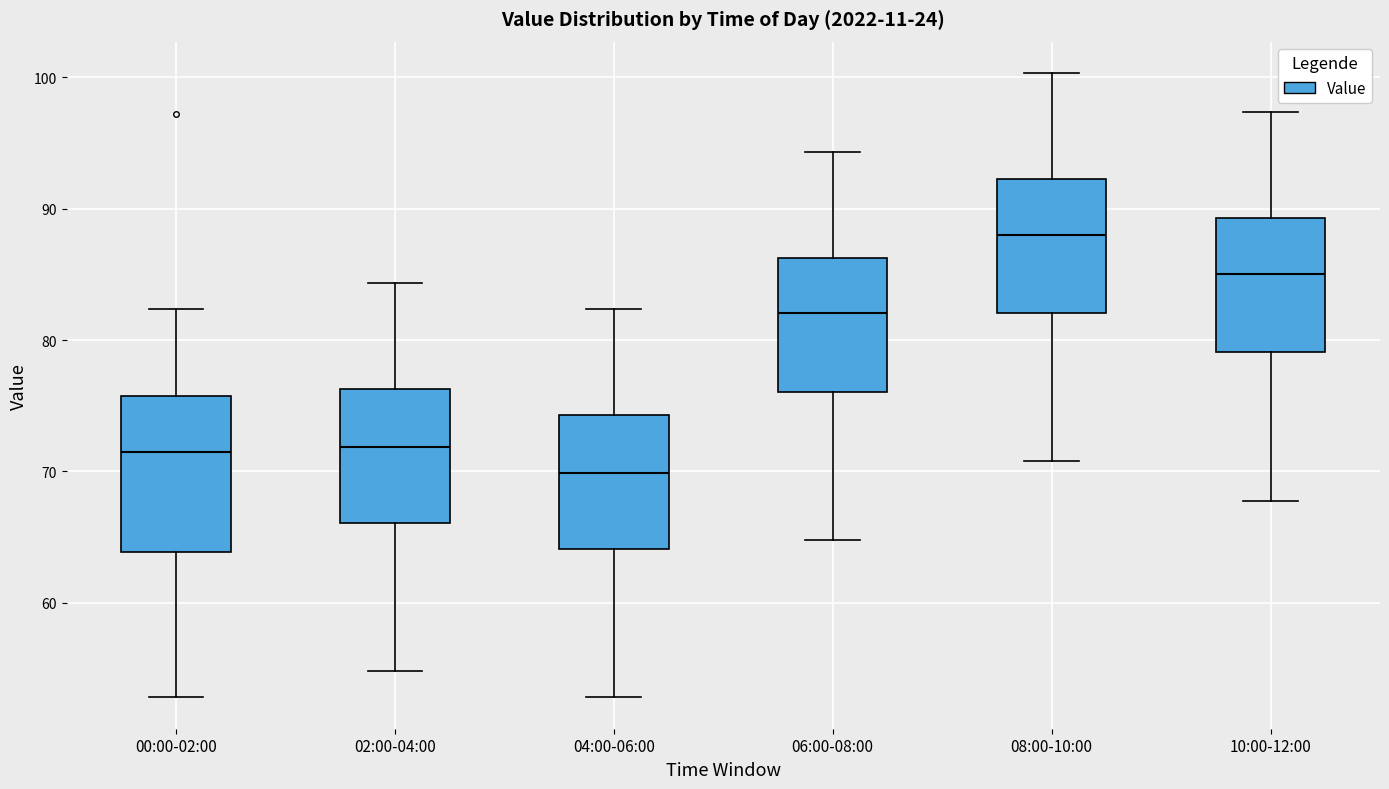

Reading left to right, transcribe this box plot: for each box, give where its median line is, the range the box spans, and where its two whiskers end, as read against the y-axis. The values are not printed on the chart, so give them approximately, as read against the axis.

00:00-02:00: median 72, box 64 to 76, whiskers 53 to 82
02:00-04:00: median 72, box 66 to 76, whiskers 55 to 84
04:00-06:00: median 70, box 64 to 74, whiskers 53 to 82
06:00-08:00: median 82, box 76 to 86, whiskers 65 to 94
08:00-10:00: median 88, box 82 to 92, whiskers 71 to 100
10:00-12:00: median 85, box 79 to 89, whiskers 68 to 97